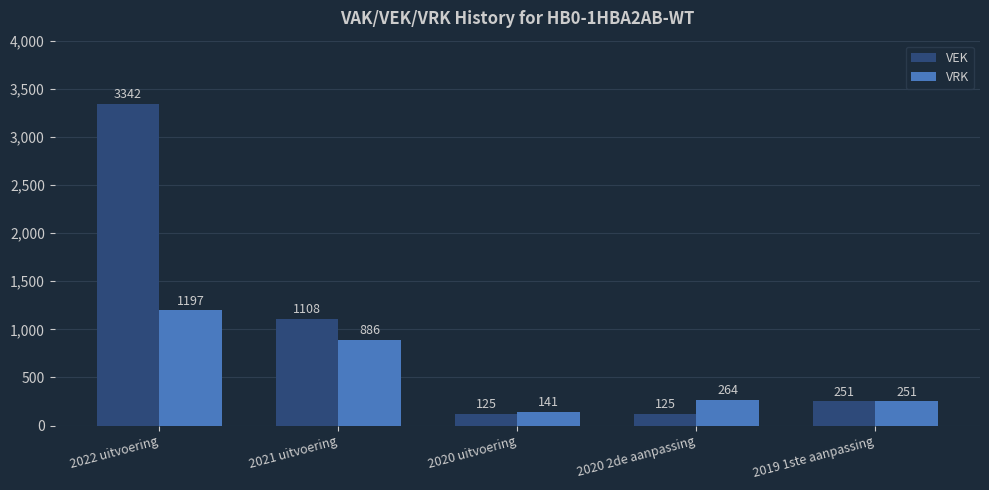

What is the lowest value of the VEK series?

125